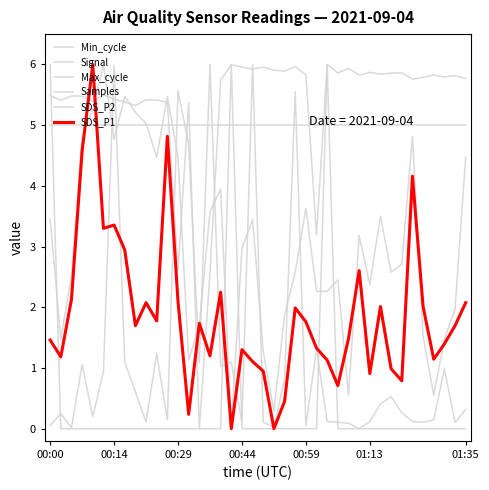

What is the average value of the SDS_P1 series?

1.9